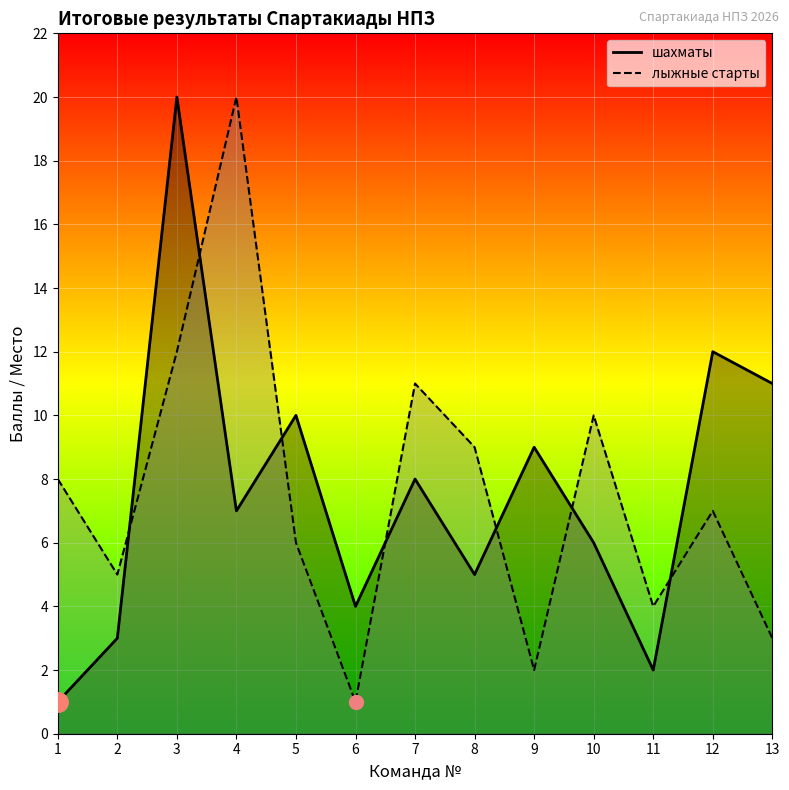

Reading left to right, transcribe all the data shown in this chart.

1=1	2=3	3=20	4=7	5=10	6=4	7=8	8=5	9=9	10=6	11=2	12=12	13=11